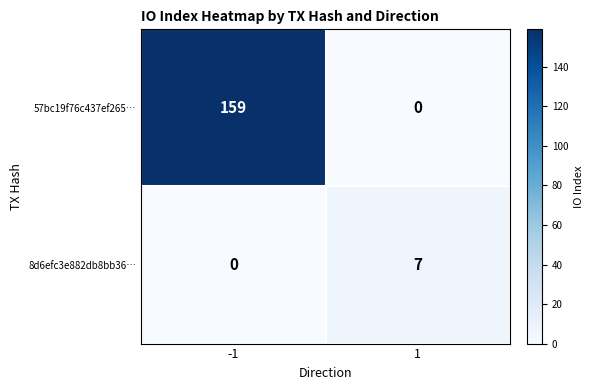

Between -1 and 1, which series saw the biggest shift?

57bc19f76c437ef265…